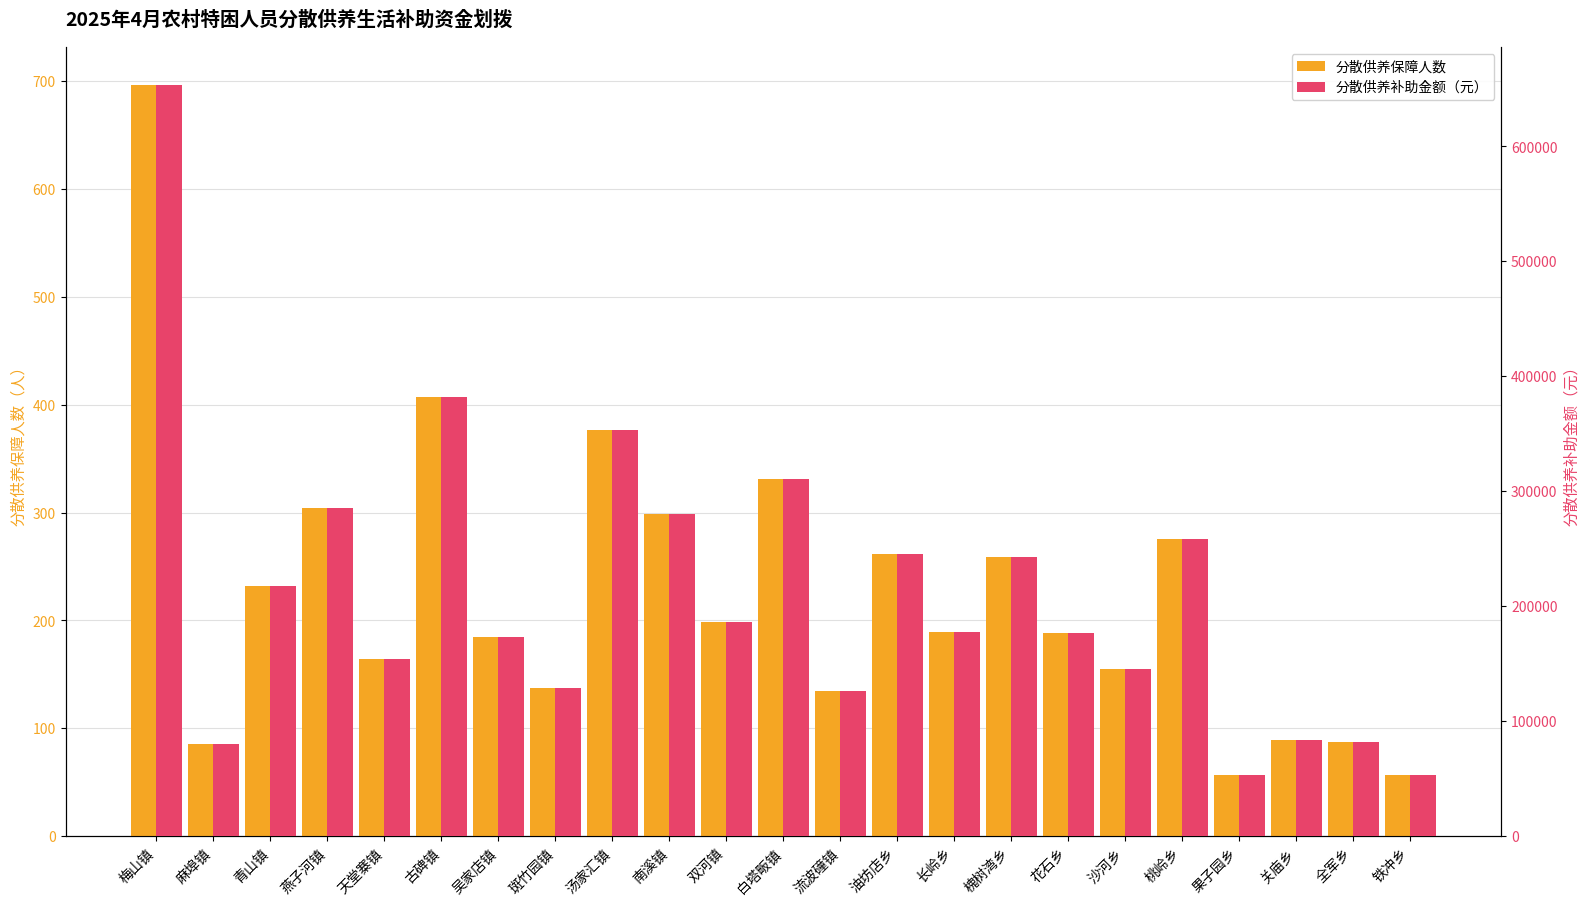

What is the approximate value of 分散供养补助金额（元） at 斑竹园镇, to the nearest 10?

128510